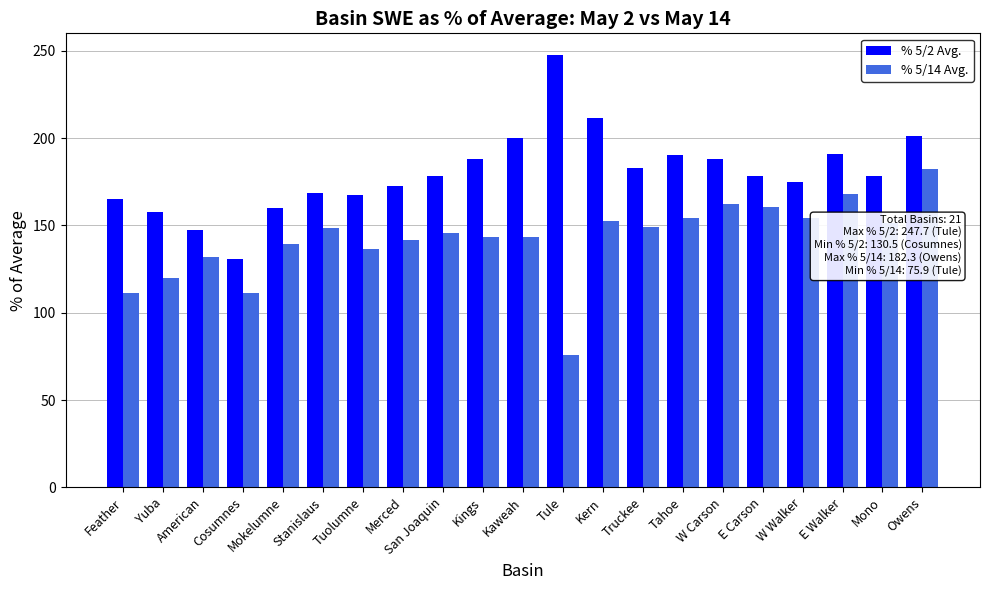

What is the sum of all % 5/2 Avg. values?

3780.4